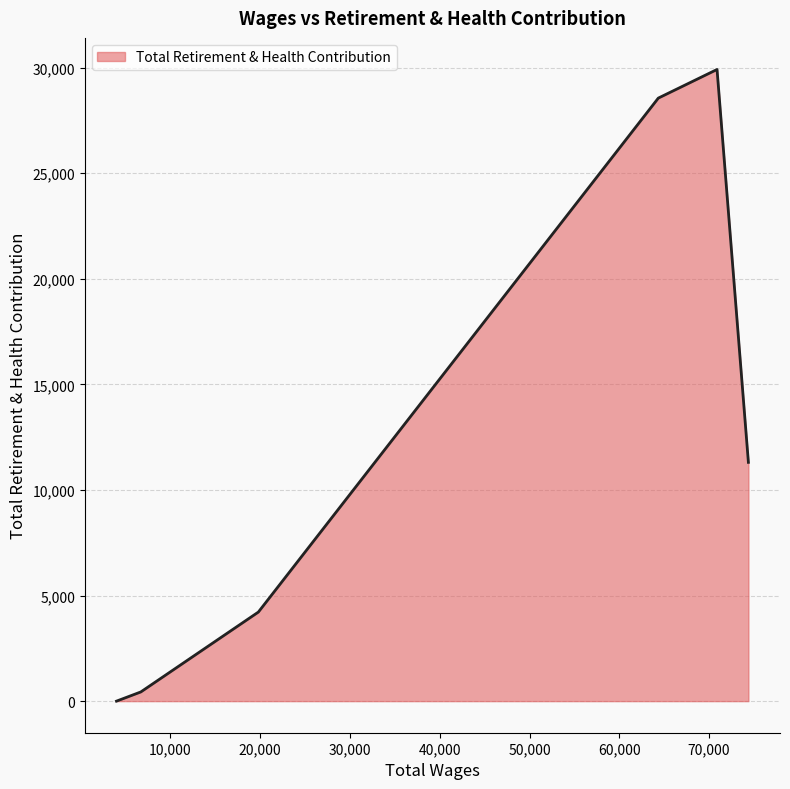

What is the sum of all values?

74437